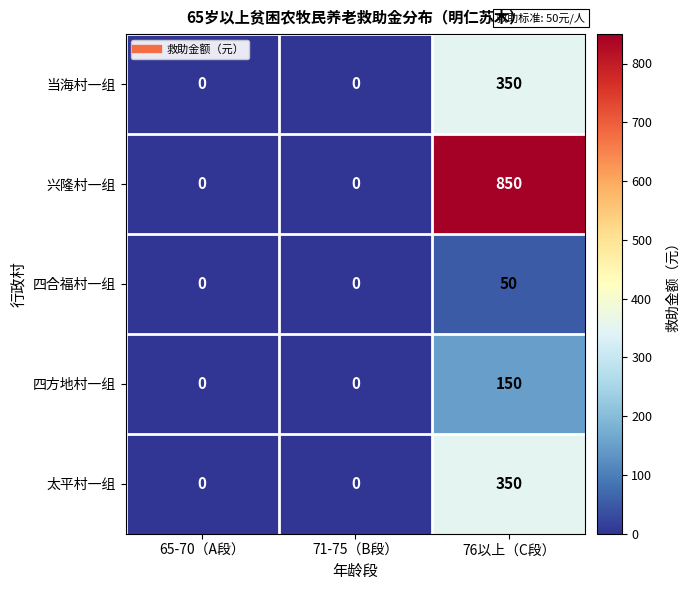

What is the difference between the maximum and minimum values in the 太平村一组 series?

350